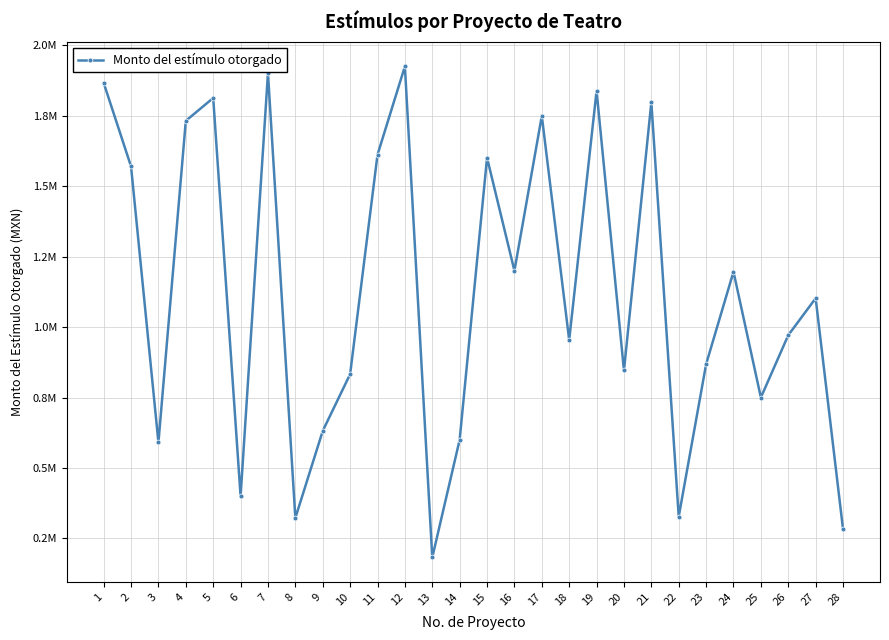

Reading right to left, transcribe all the data shown in this chart.

282599.6	1102316.4	971235.2	750000.0	1196410.5	868214.5	327363.6	1797920.0	845912.2	1838347.9	954071.0	1749489.5	1200000.0	1601136.8	600000.0	182194.0	1925263.2	1611693.3	832817.1	631410.5	322364.2	1901372.6	400000.0	1813142.6	1732189.5	590326.8	1570084.2	1866991.1